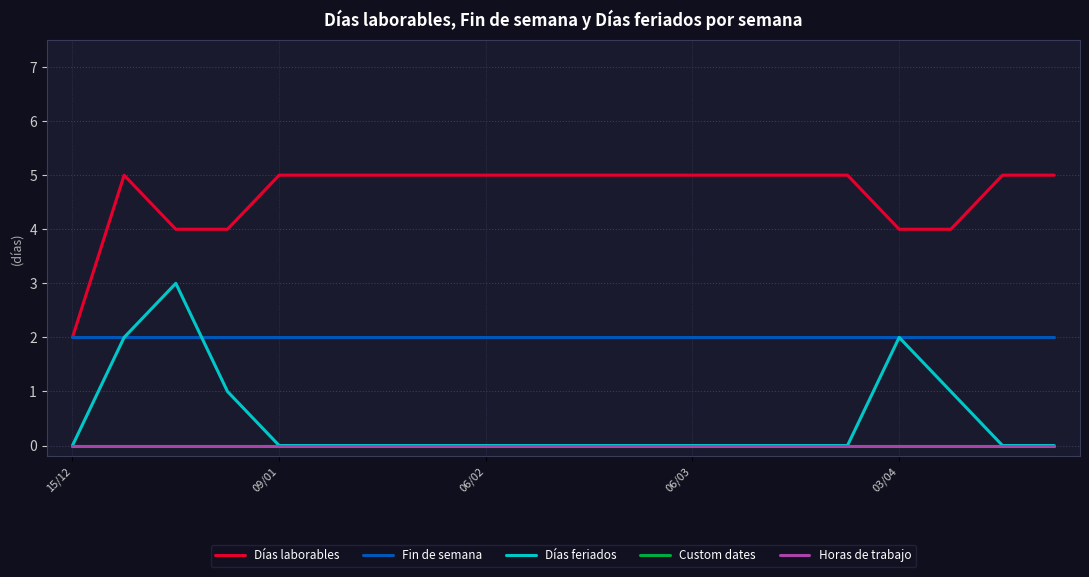

Does the chart have visible grid lines?

Yes